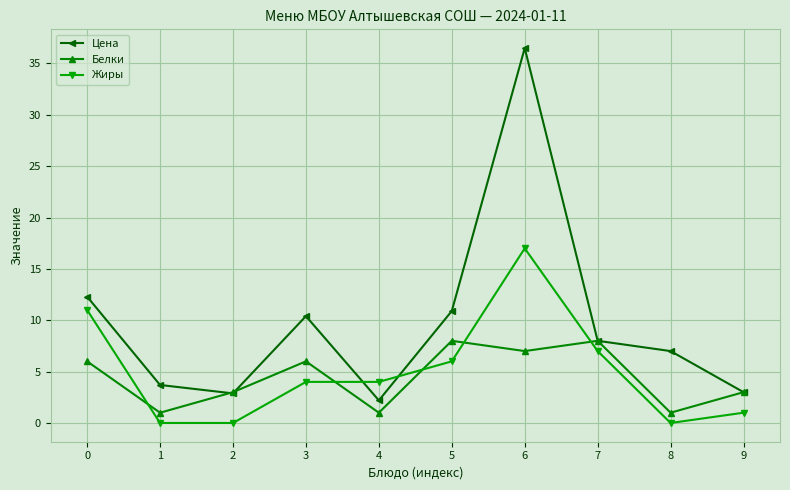

Which series has the largest range (max minus min)?

Цена